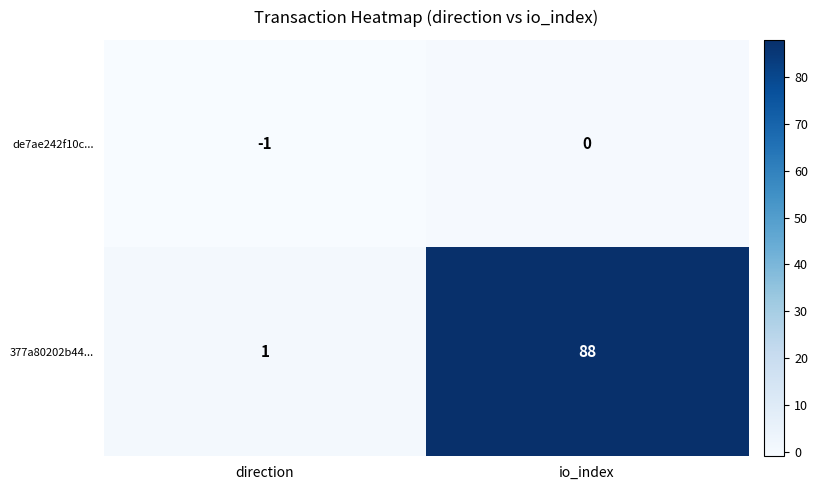

Reading right to left, extract all data points from this chart.

de7ae242f10c...: 0	-1
377a80202b44...: 88	1